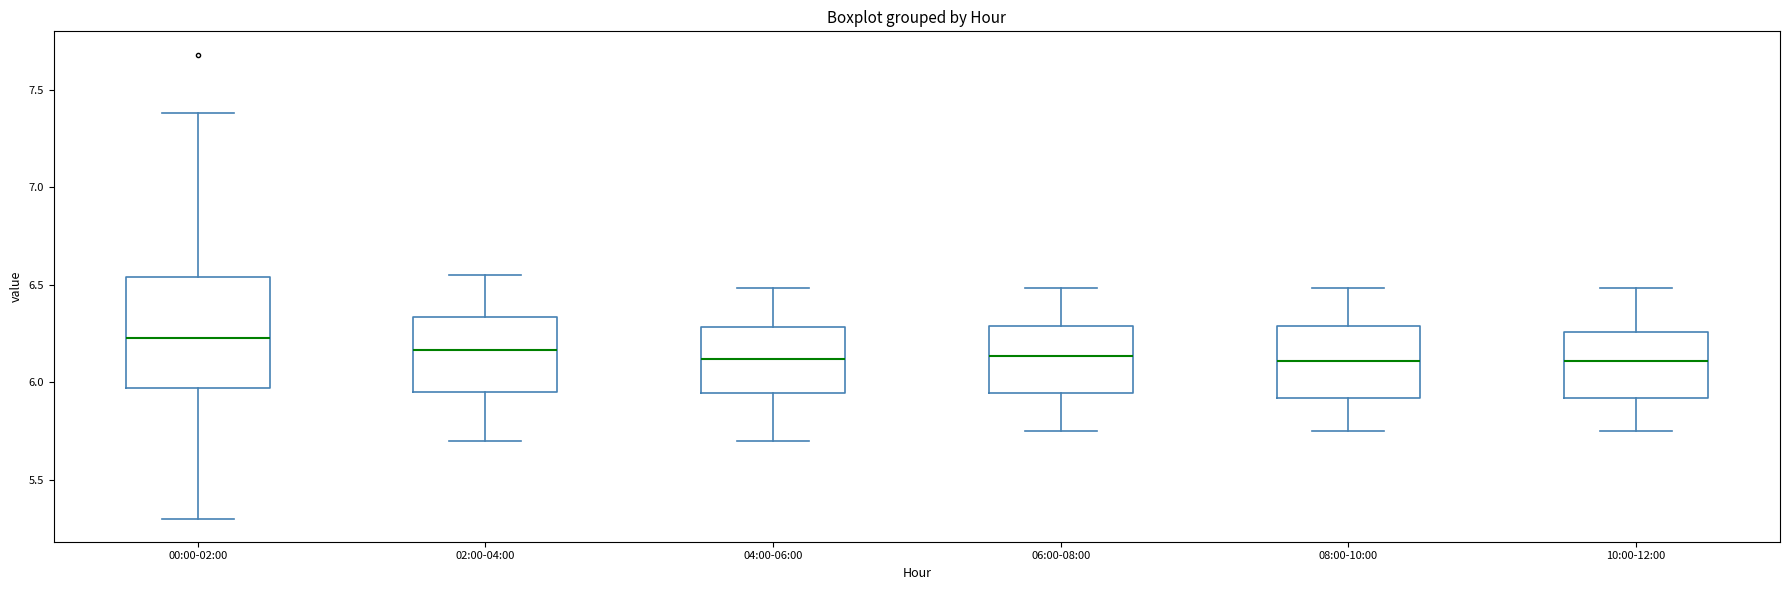

Where does the upper whisker of the box for 04:00-06:00 end on the y-axis? The values are not printed on the chart, so give them approximately, as read against the axis.

6.50